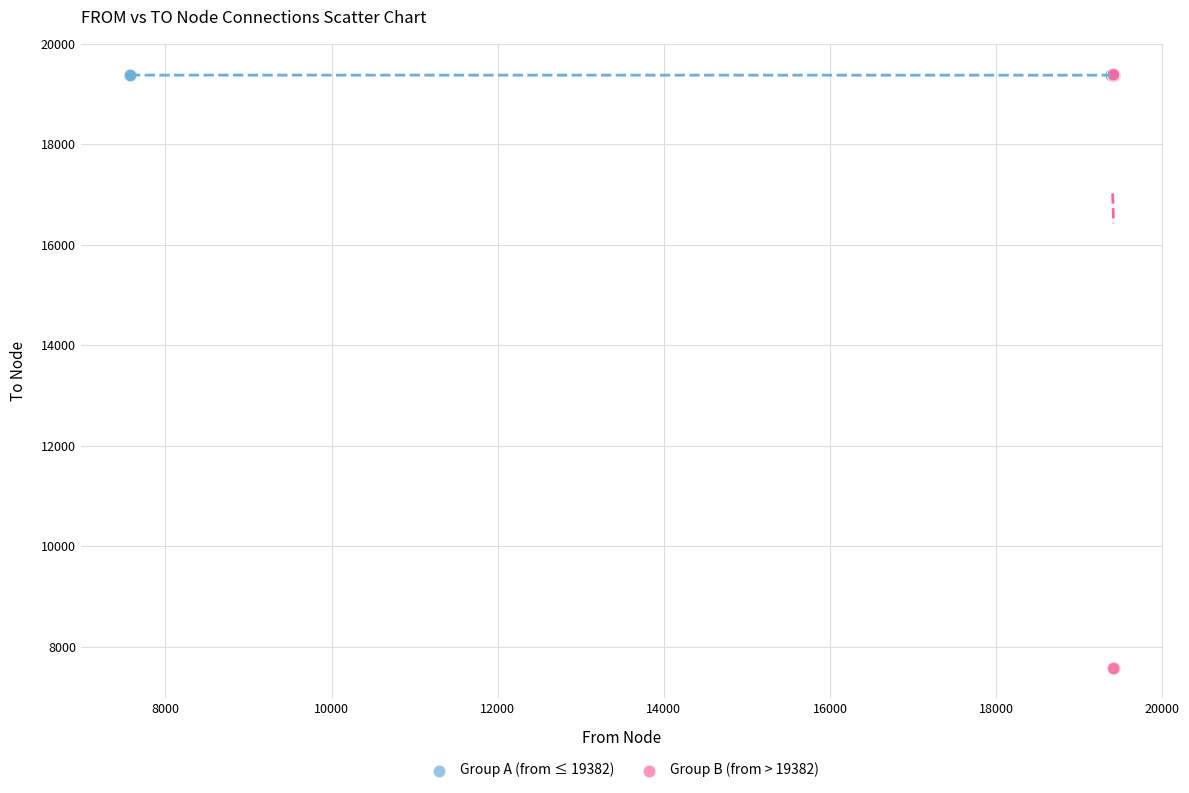

Which series contains the lowest Y value?

Group B (from > 19382)